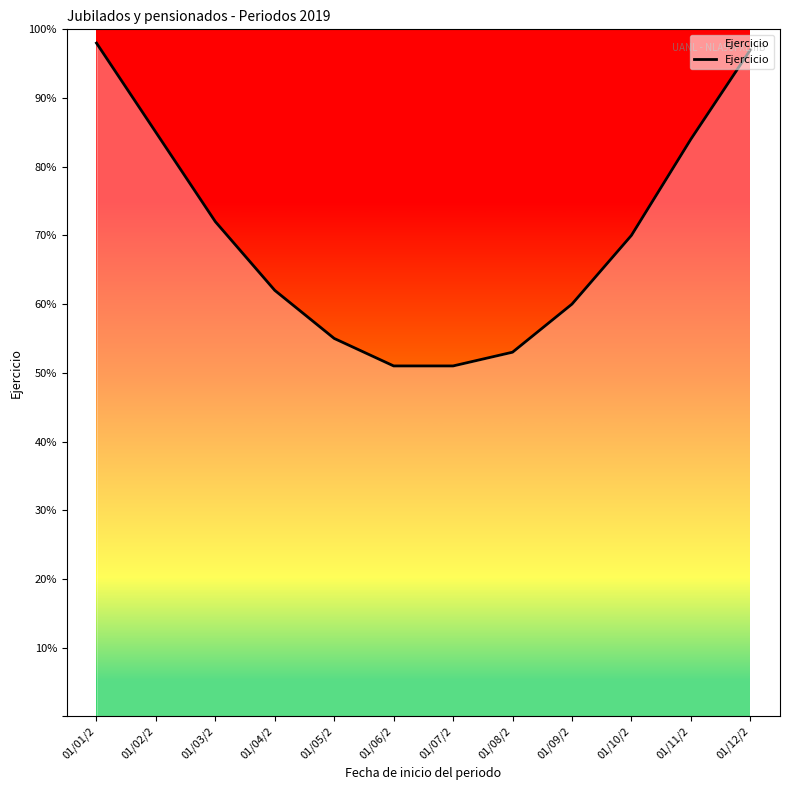

Does the chart have visible grid lines?

No